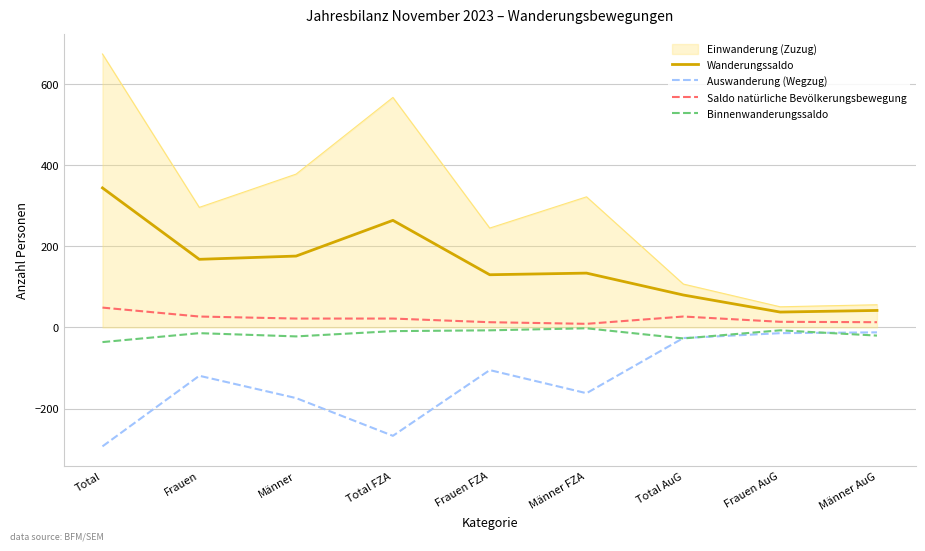

True or false: Saldo natürliche Bevölkerungsbewegung and Wanderungssaldo cross at least once.

False